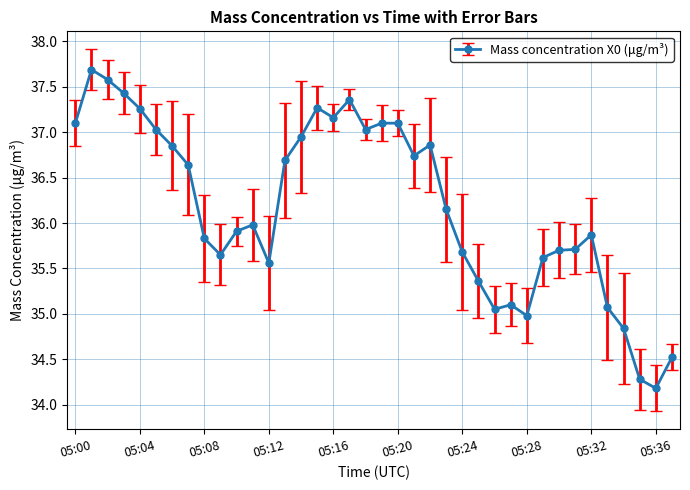

What is the value of the 4th point from the left?

37.4